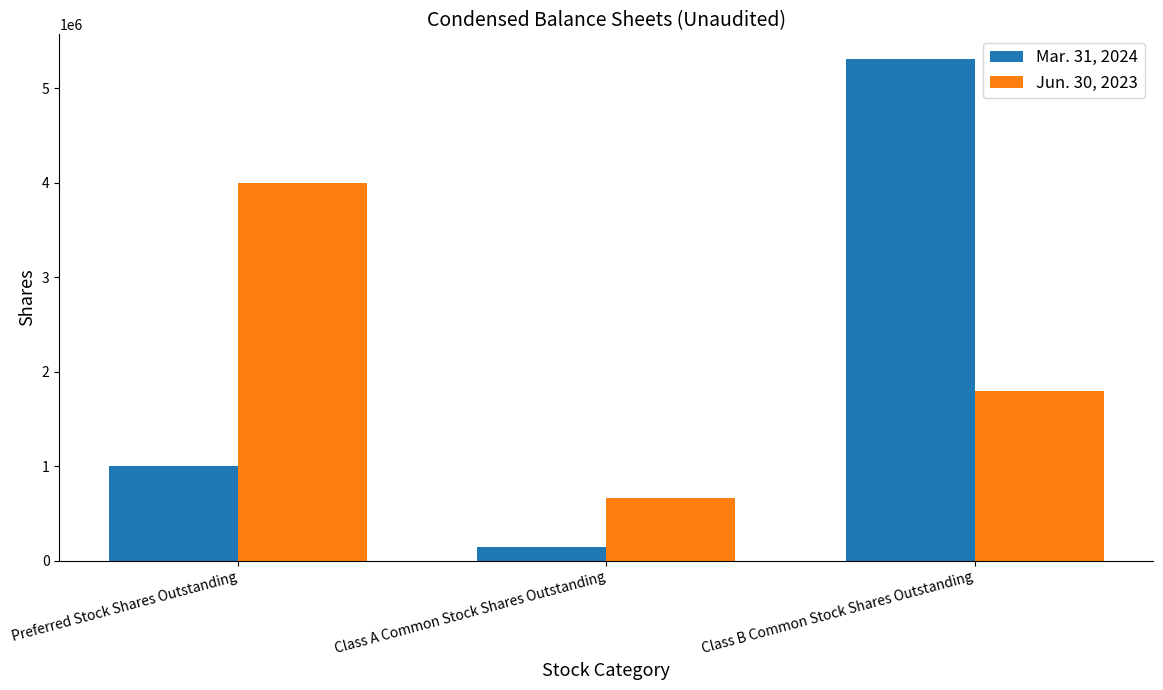

What is the highest value of the Mar. 31, 2024 series?

5305940